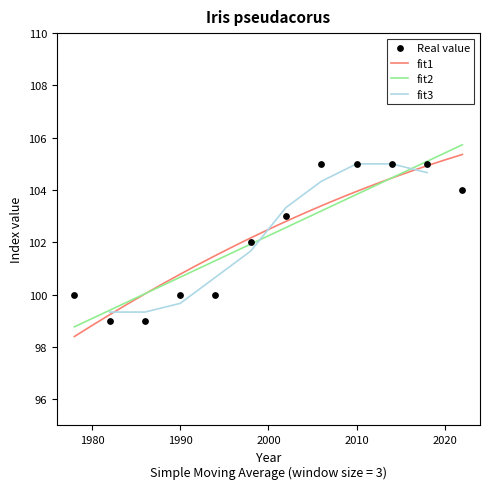

Which has a higher value, 1982 or 2010?

2010